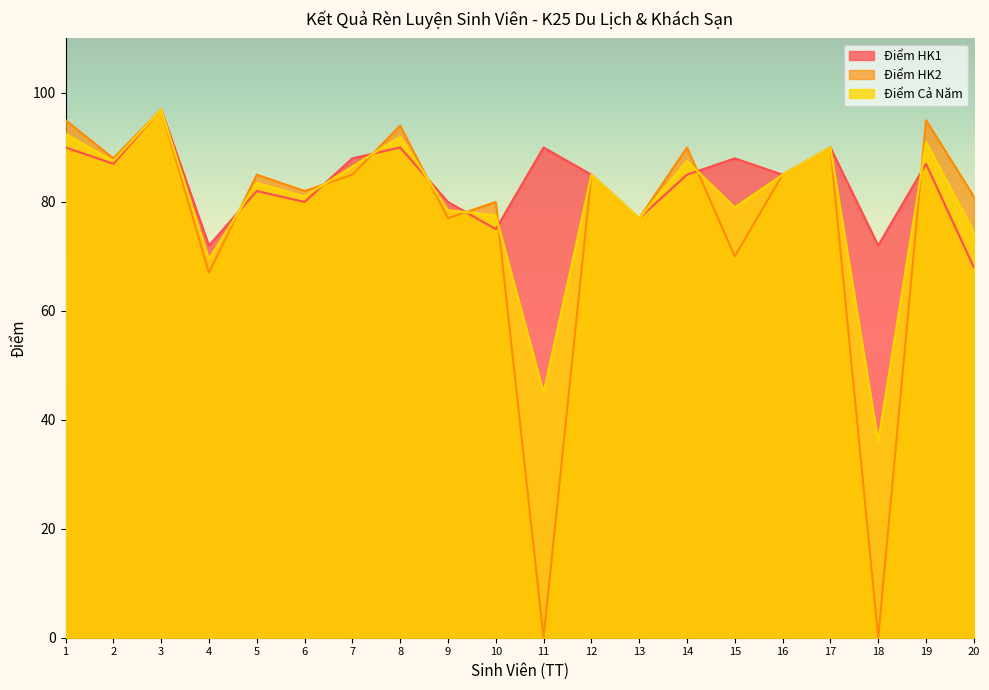

True or false: Điểm HK1 and Điểm HK2 cross at least once.

True